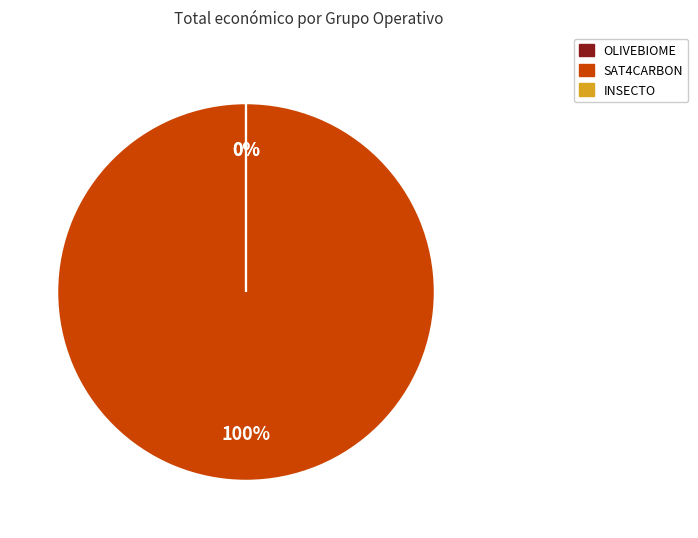

To the nearest percent, what is the average slice percentage?

33%